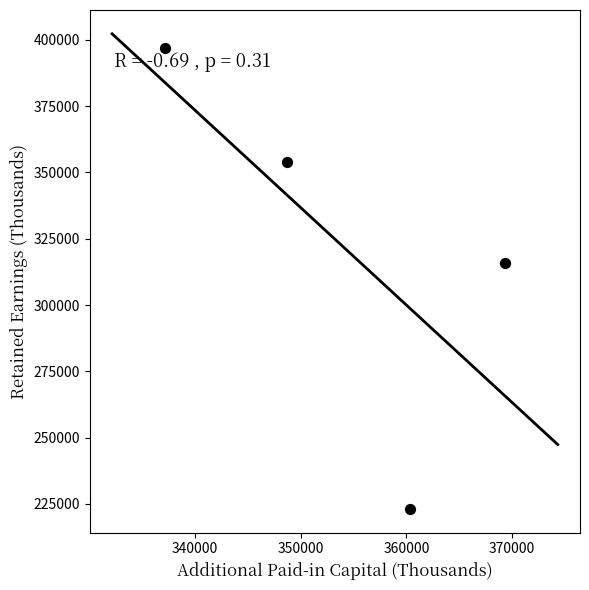

What Y value in the scatter plot is closest to 310058?

315888